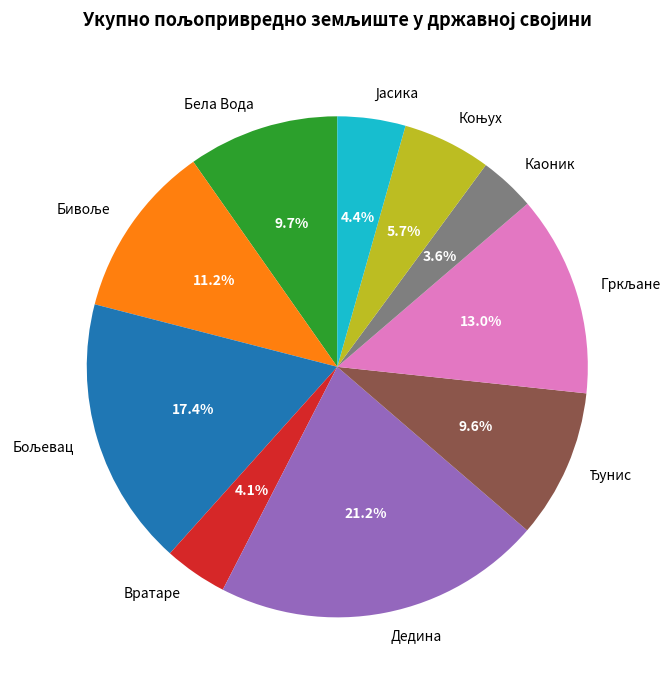

What percentage is NOT represented by Каоник?

96.4%